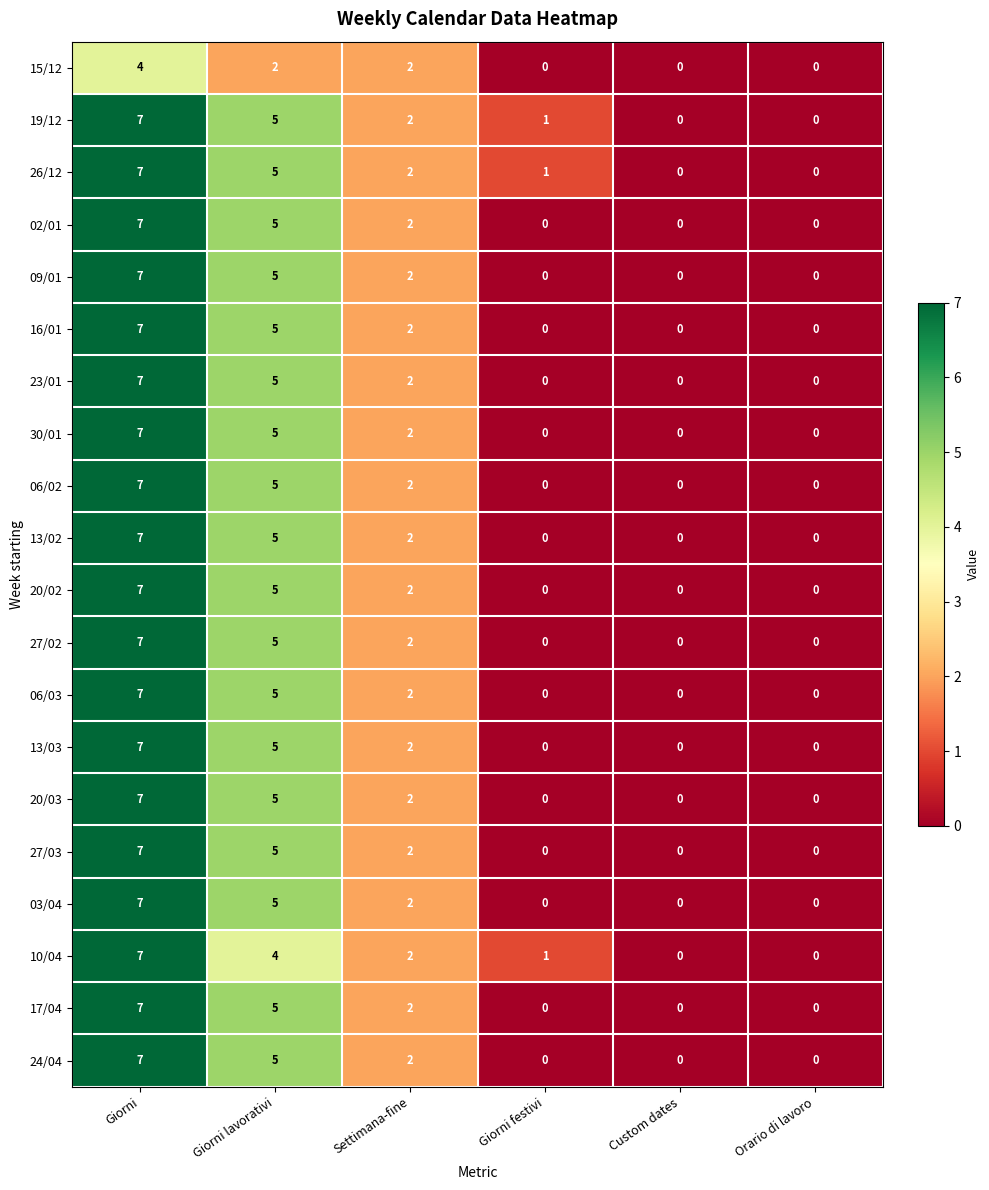

What is the difference between the maximum and minimum values in the 20/03 series?

7